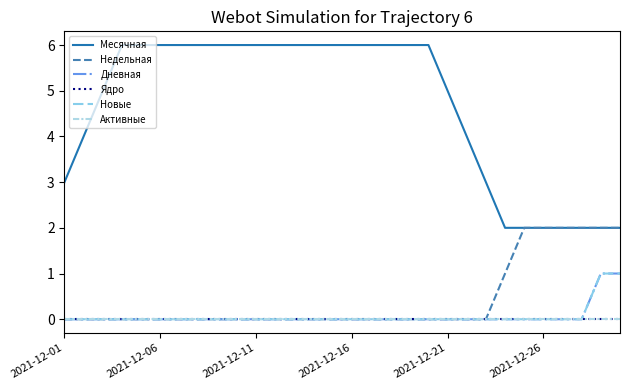

Does the chart display data point markers on the line(s)?

No